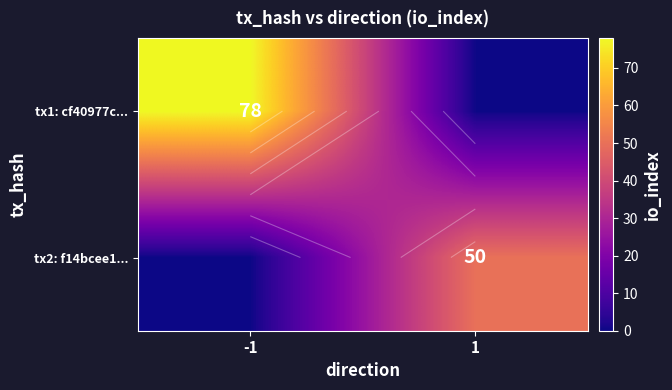

Is it true that tx2: f14bcee1... equals 0 at -1?

True